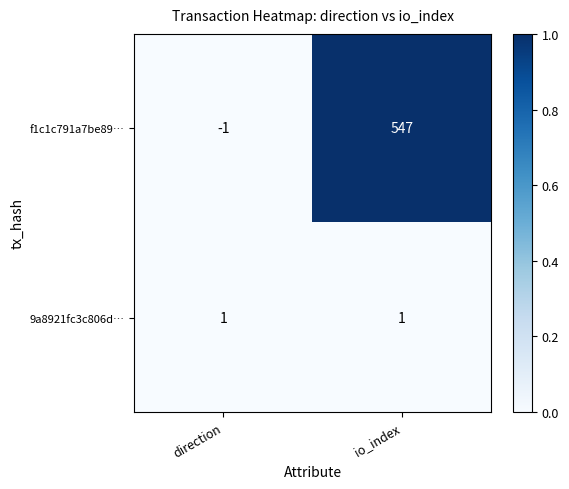

What is the maximum value shown in the chart?

547